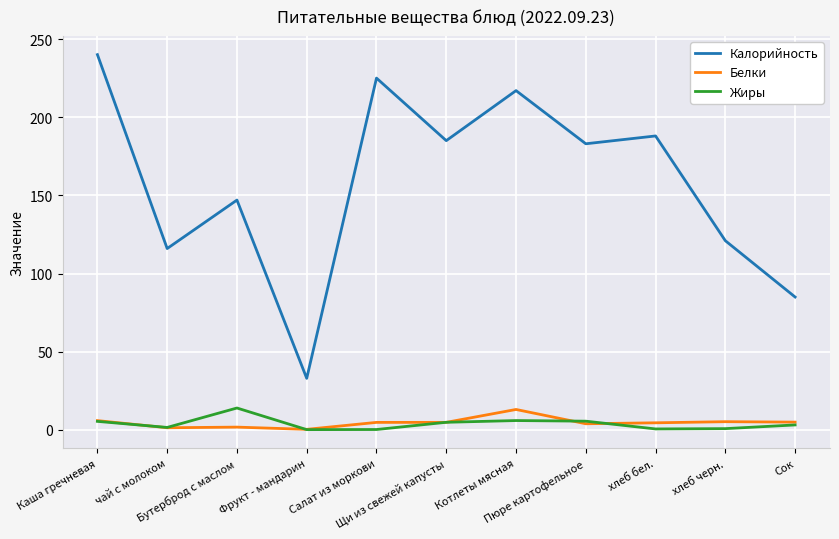

What is the maximum value shown in the chart?

240.0